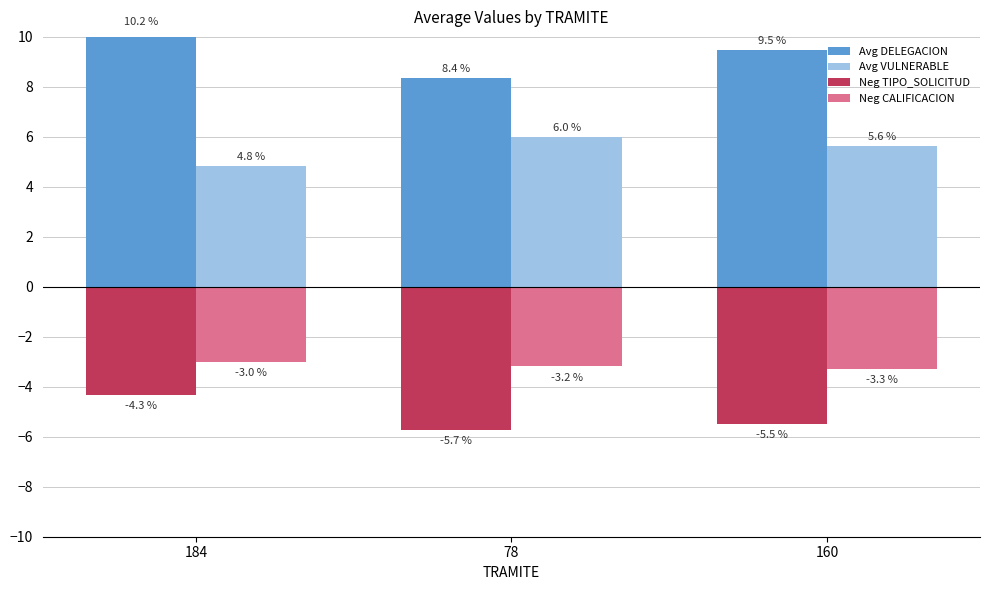

At which label does Avg VULNERABLE first exceed 5?

78